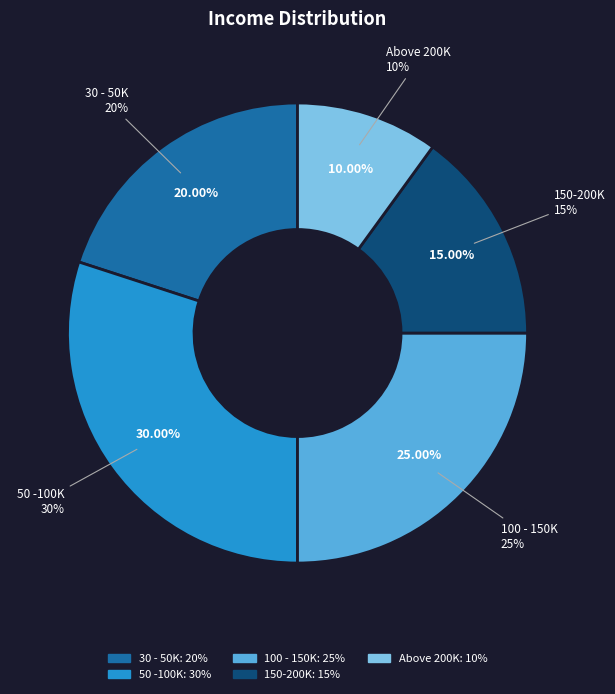

To the nearest percent, what percentage of the pie is 50 -100K?

30%